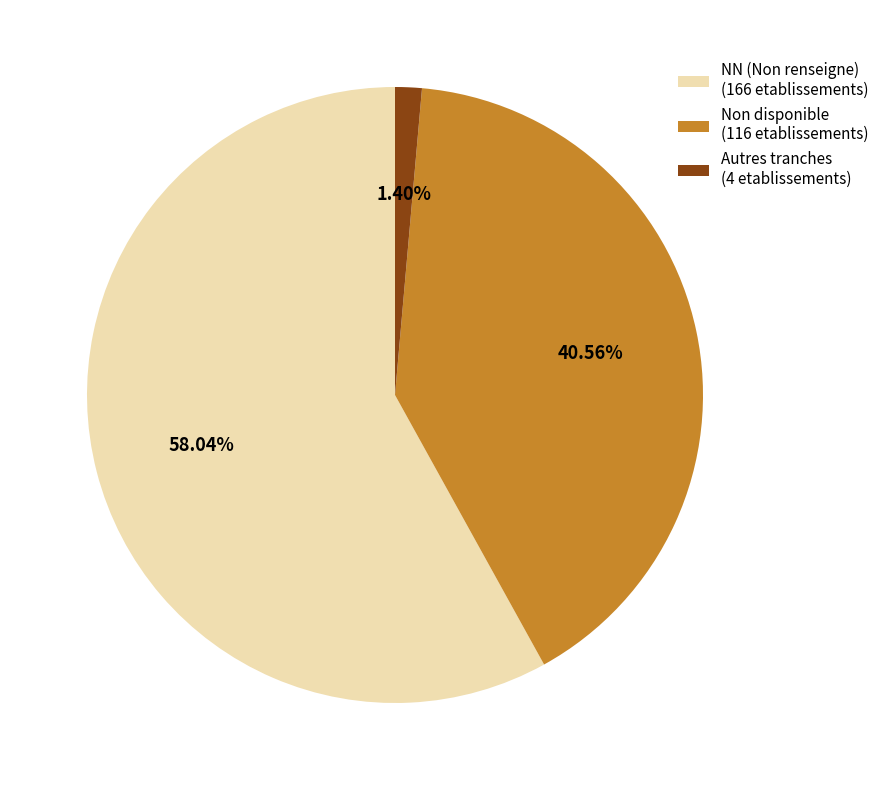

To the nearest percent, what is the average slice percentage?

33%